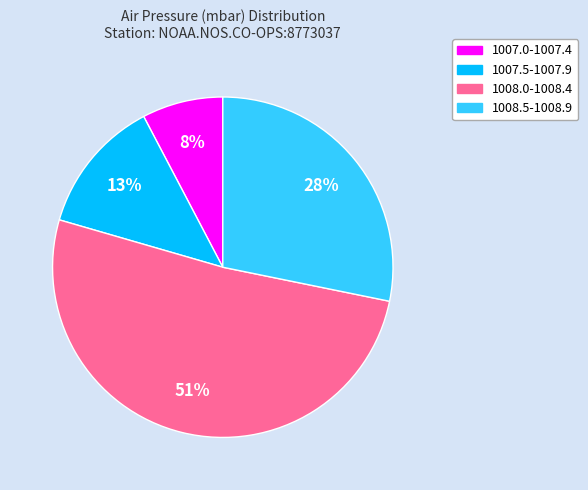

Is there a majority slice in this chart?

Yes